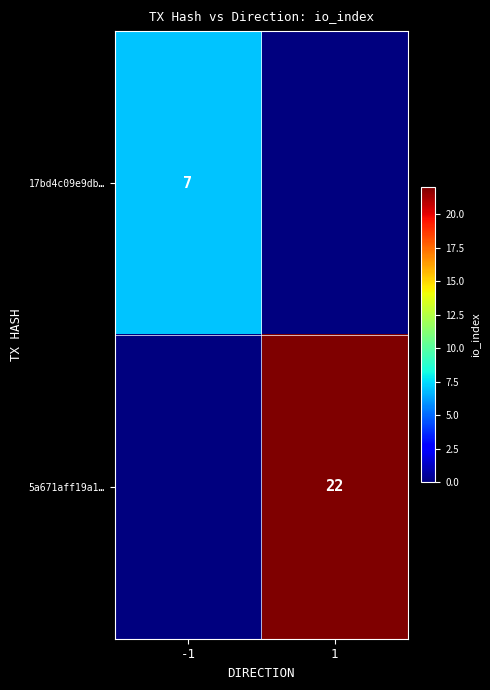

At which category is the sum across all series the highest?

1